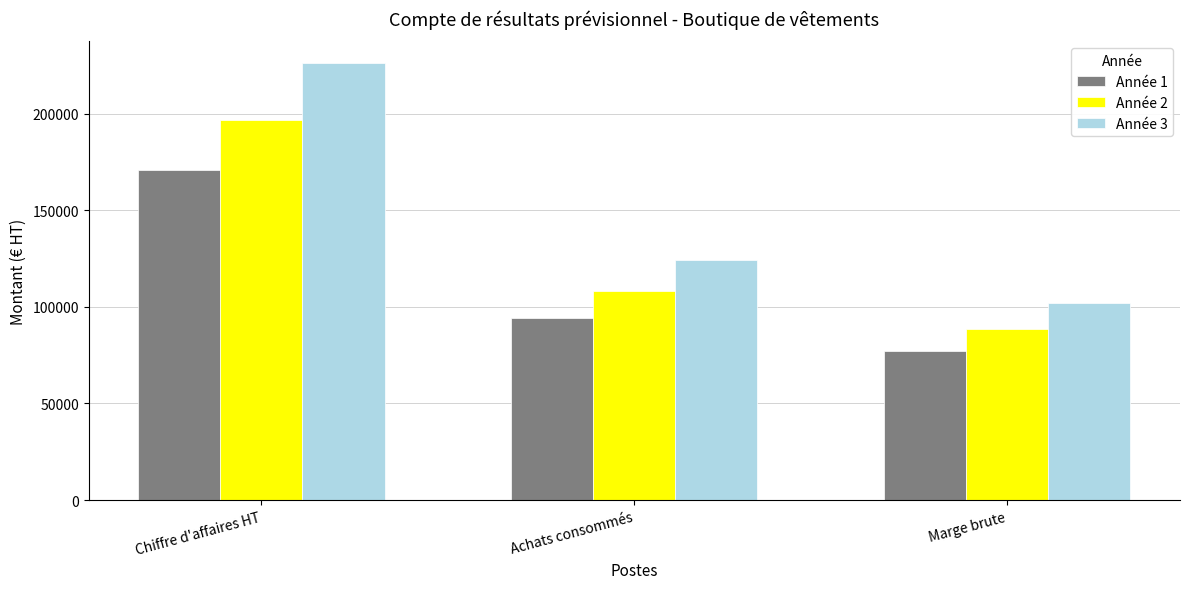

At which label does Année 3 reach its minimum?

Marge brute